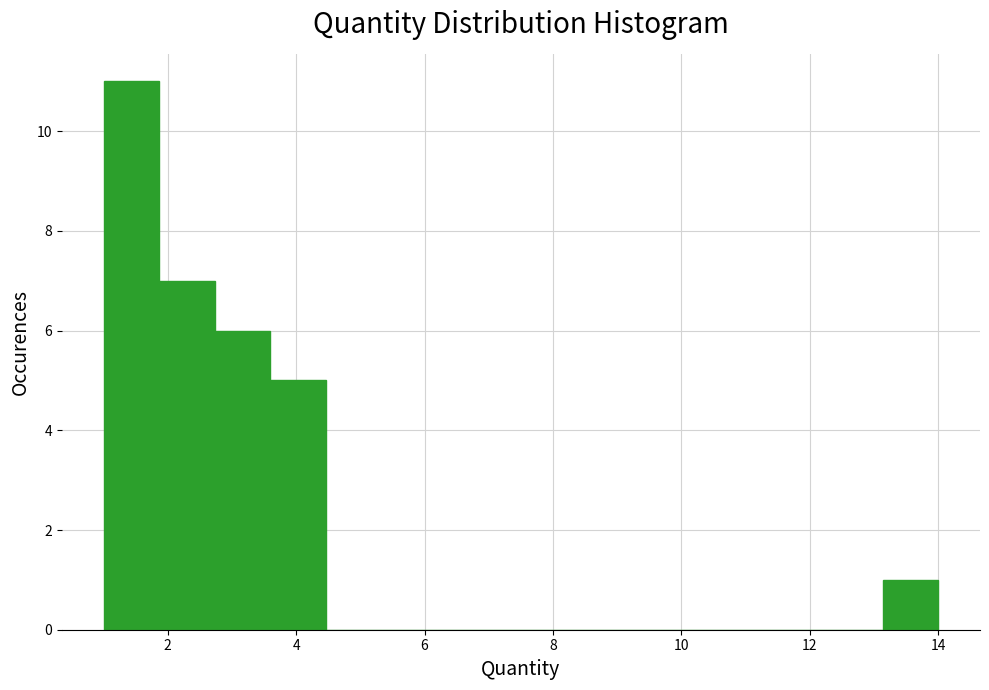

Which range on the x-axis has the tallest bar?

1.0 to 1.8